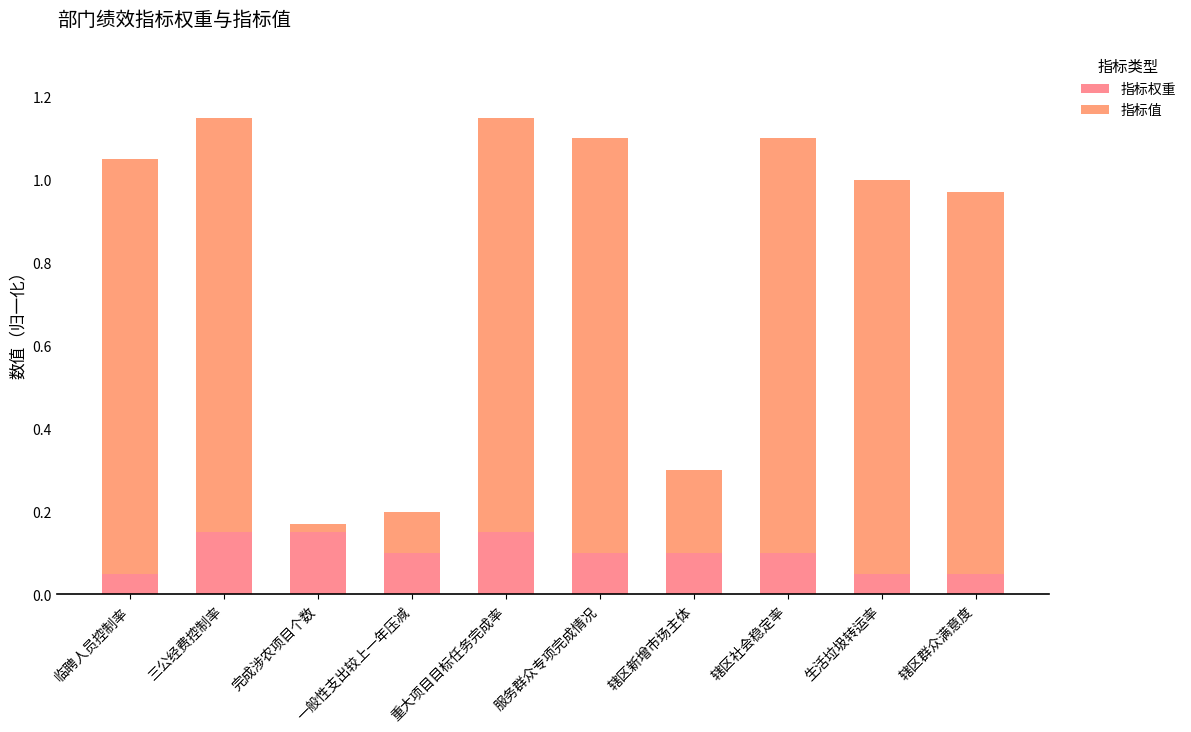

How many 指标权重 values are between 0 and 1?

10